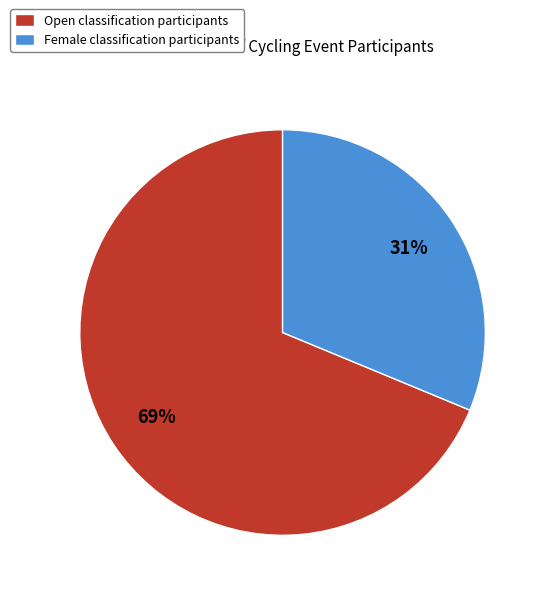

To the nearest percent, what portion does Female represent?

31%